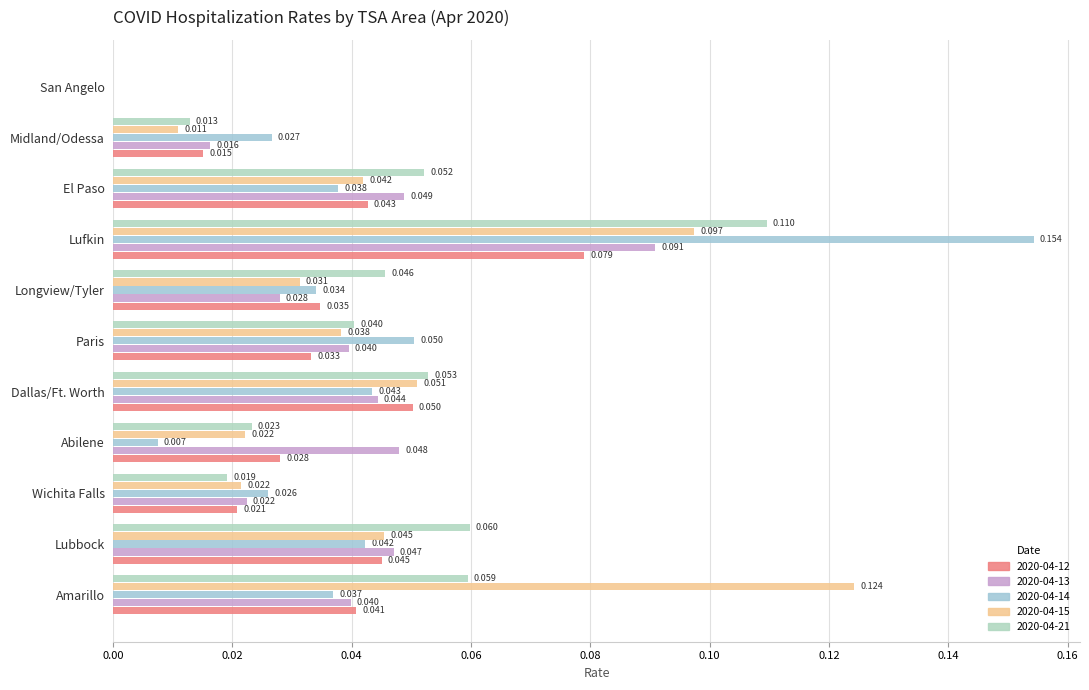

Count the 2020-04-21 values in the range 0 to 1.

11